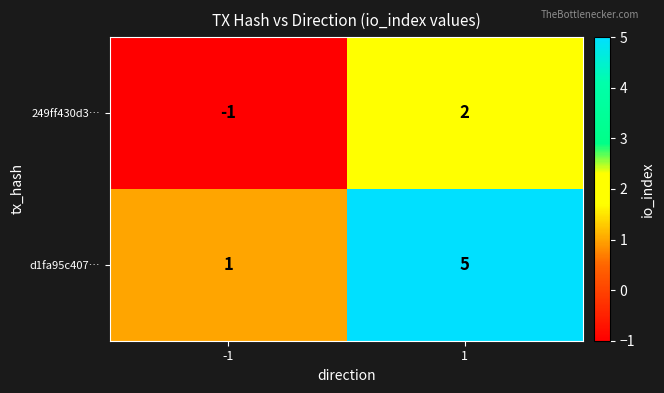

Reading right to left, transcribe all the data shown in this chart.

249ff430d3…: 2	-1
d1fa95c407…: 5	1